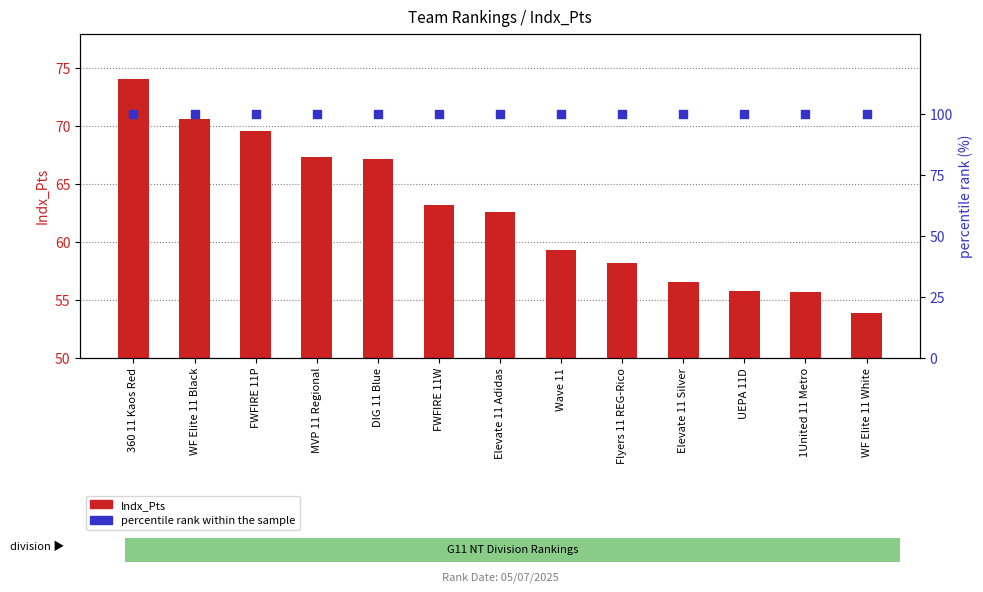

At how many categories does at least one series exceed 59?

13